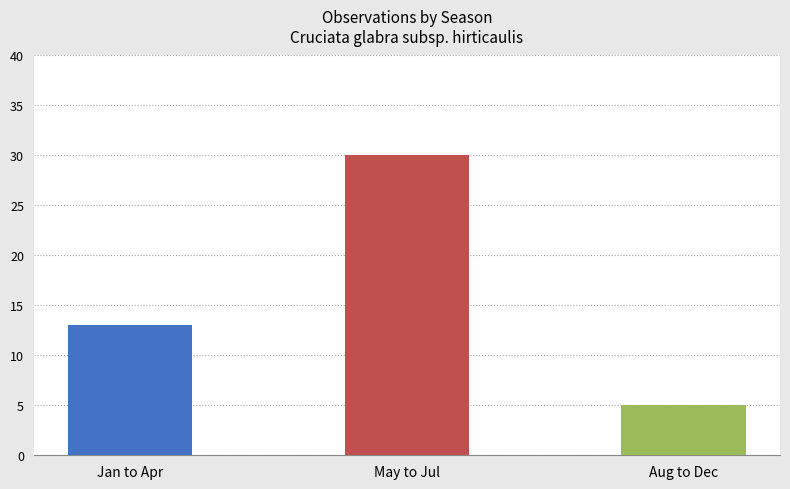

Approximately how many times larger is the value at May to Jul compared to Jan to Apr?

2.3